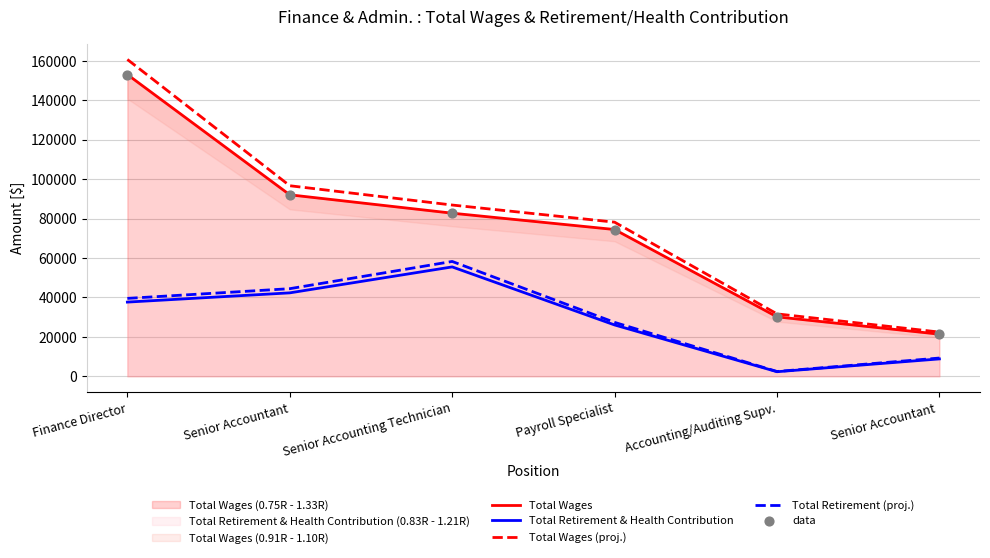

Which series contains the highest Y value?

Total Wages (proj.)